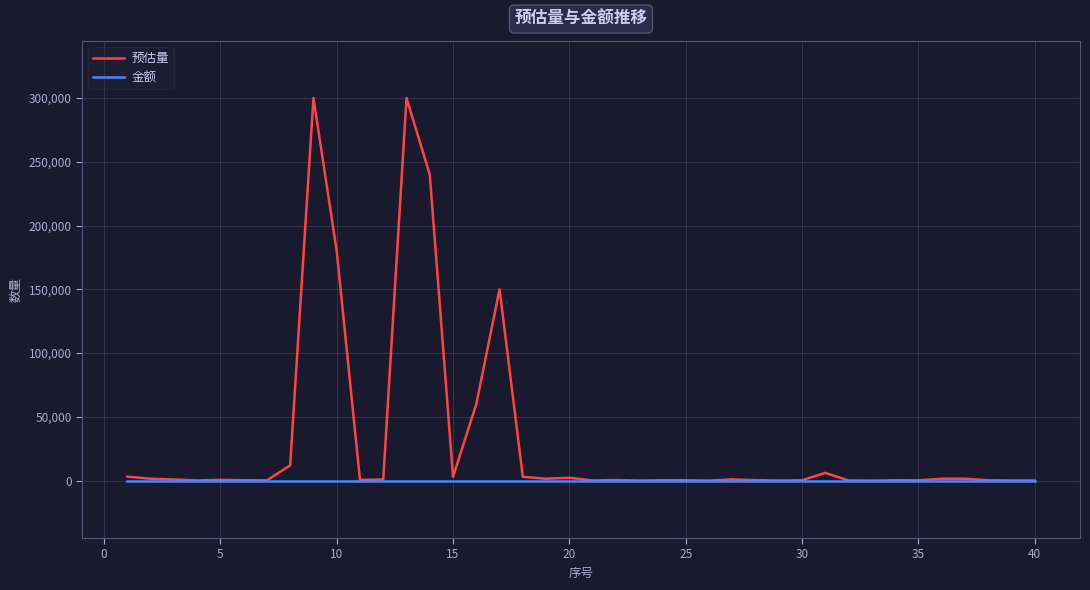

Which series has the largest total across all categories?

预估量